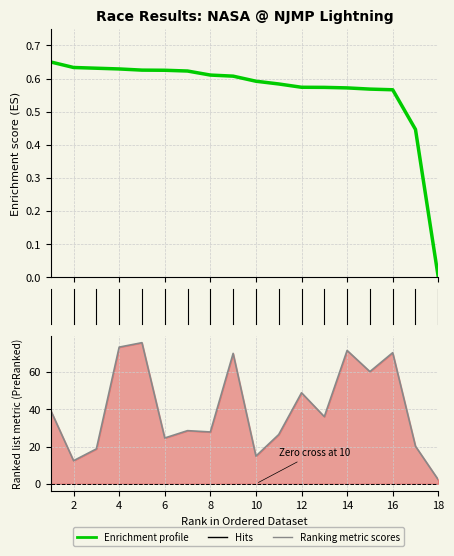

True or false: Ranking metric scores has a value of 47.7 at 16.

False